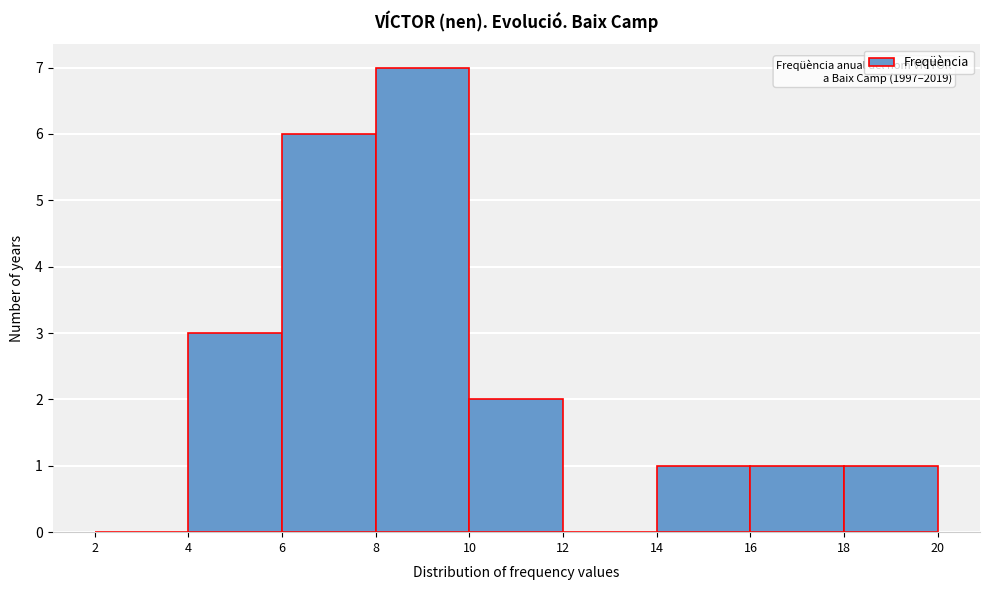

Over which range of the x-axis is the bar tallest?

8 to 10